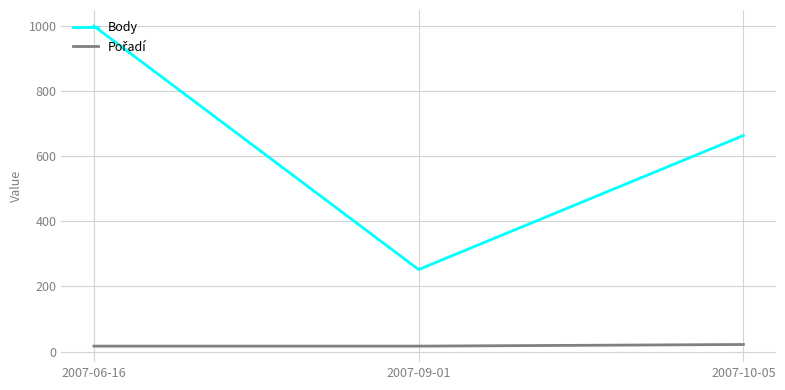

What is the sum of all Body values?

1914